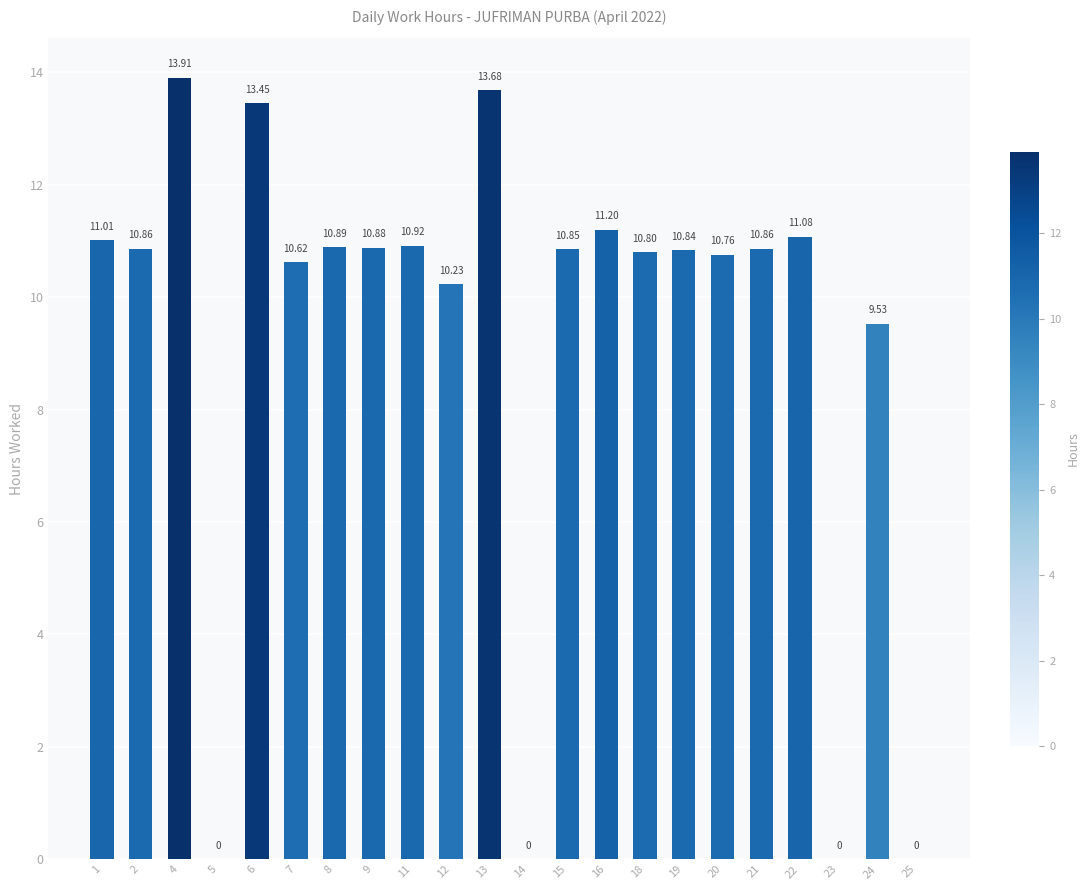

What is the sum of the values at 15 and 7?

21.5